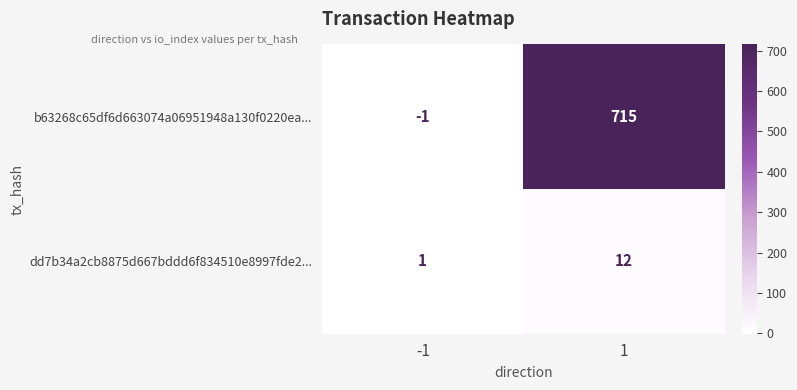

Count the number of data series in this chart.

2